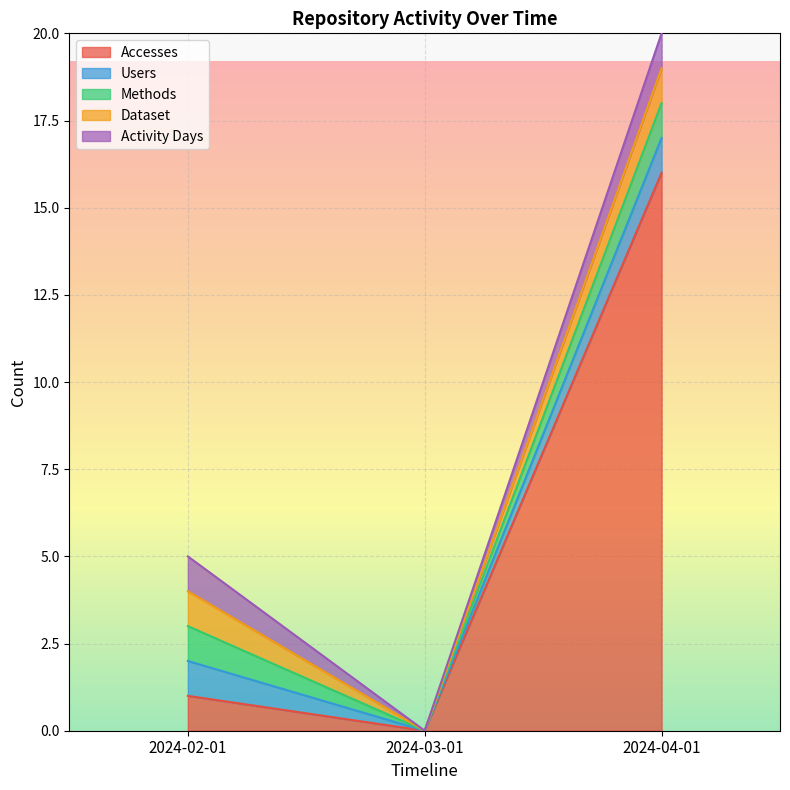

What is the label of the 1st point from the left?

2024-02-01